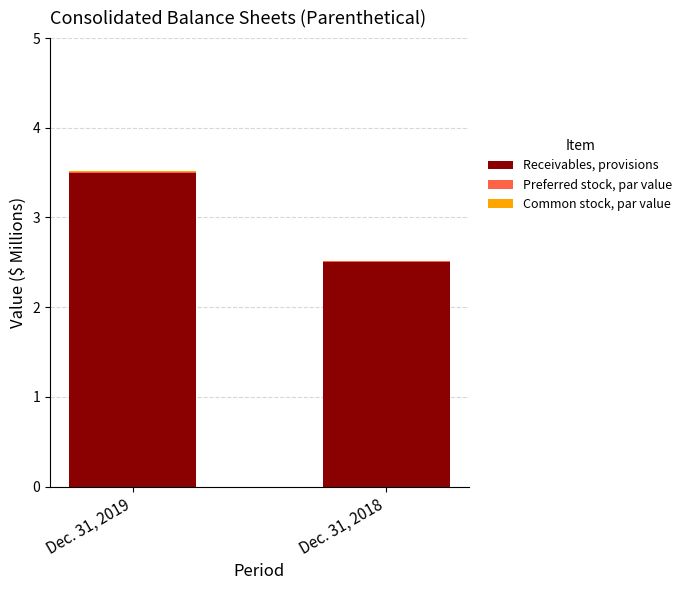

What is the difference between the Receivables, provisions values at Dec. 31, 2019 and Dec. 31, 2018?

1.0